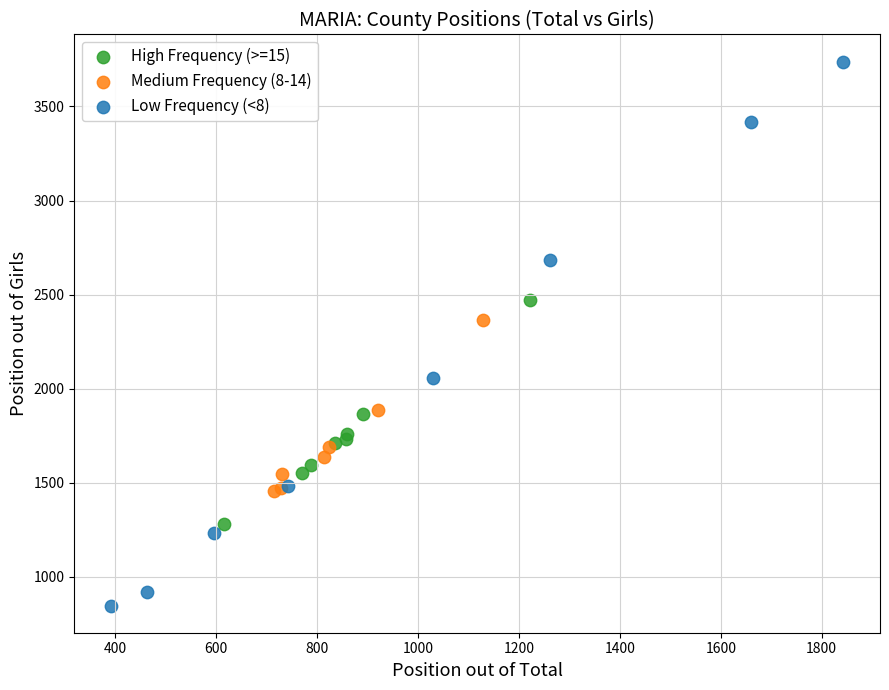

Which series reaches the maximum Y coordinate?

Low Frequency (<8)